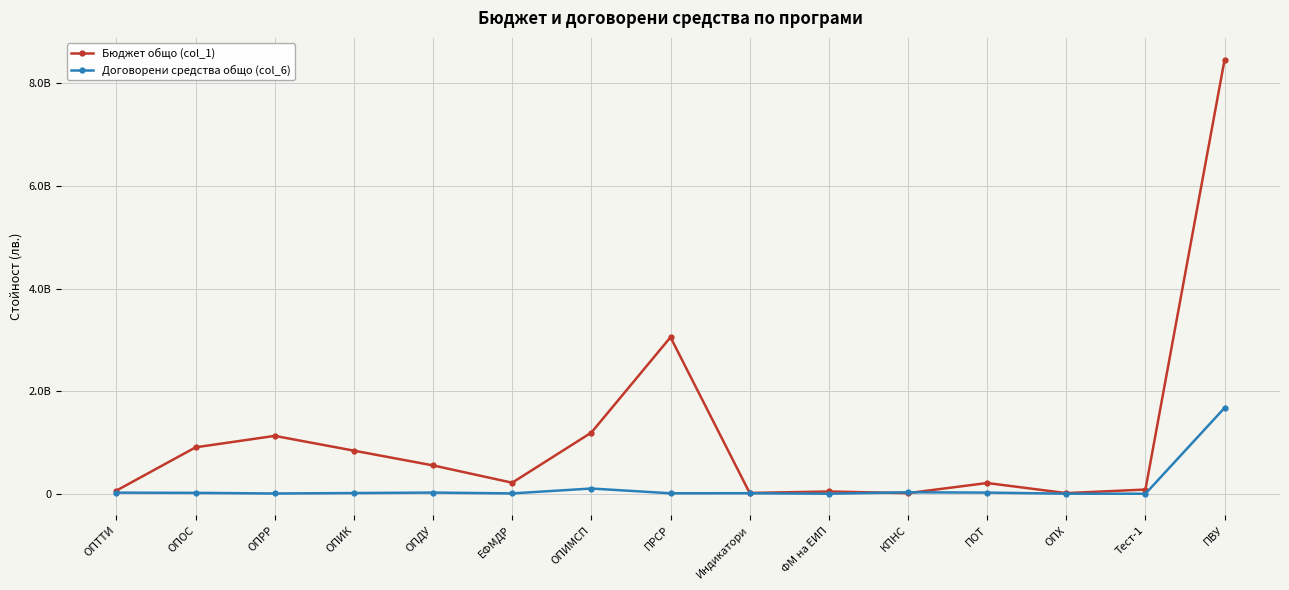

At which category does Бюджет общо (col_1) reach its first local valley?

ЕФМДР